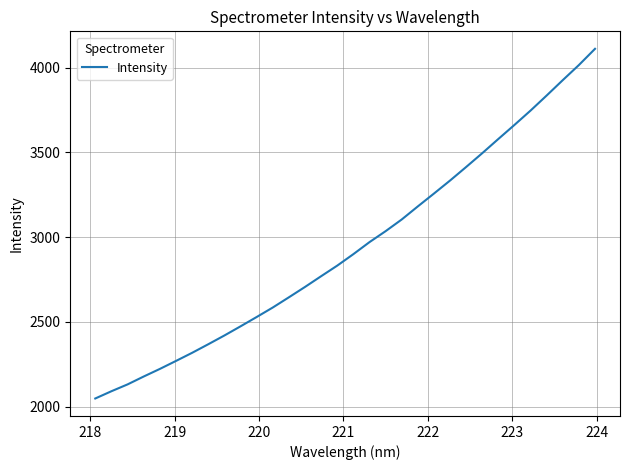

What is the difference between the maximum and minimum values?

2062.8